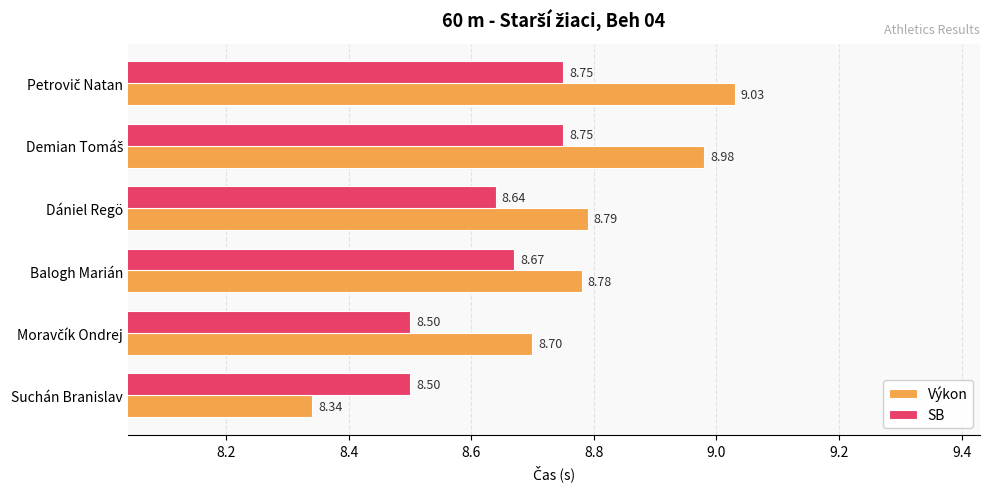

Rank the series by their maximum value, from highest to lowest.

Výkon, SB